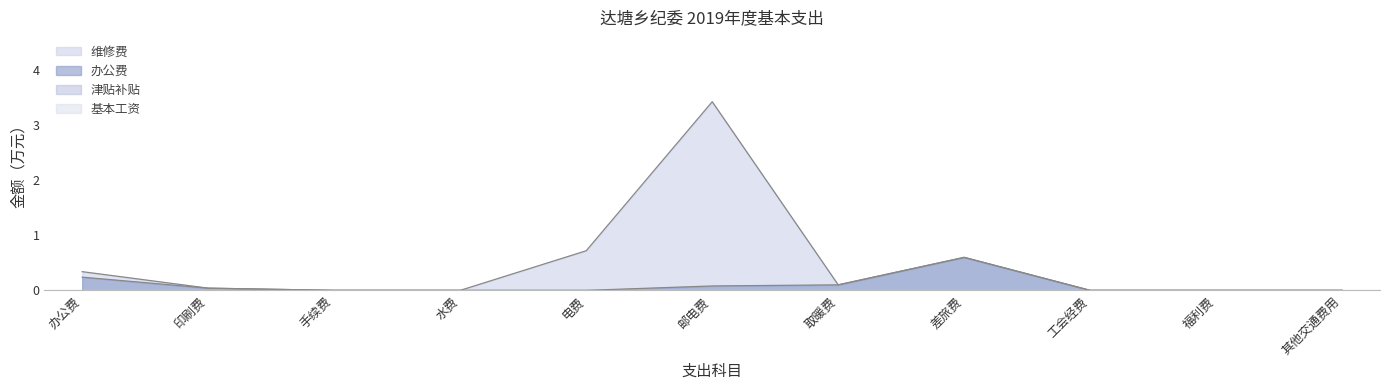

The 维修费 series shows 0.1 at 取暖费. True or false?

False